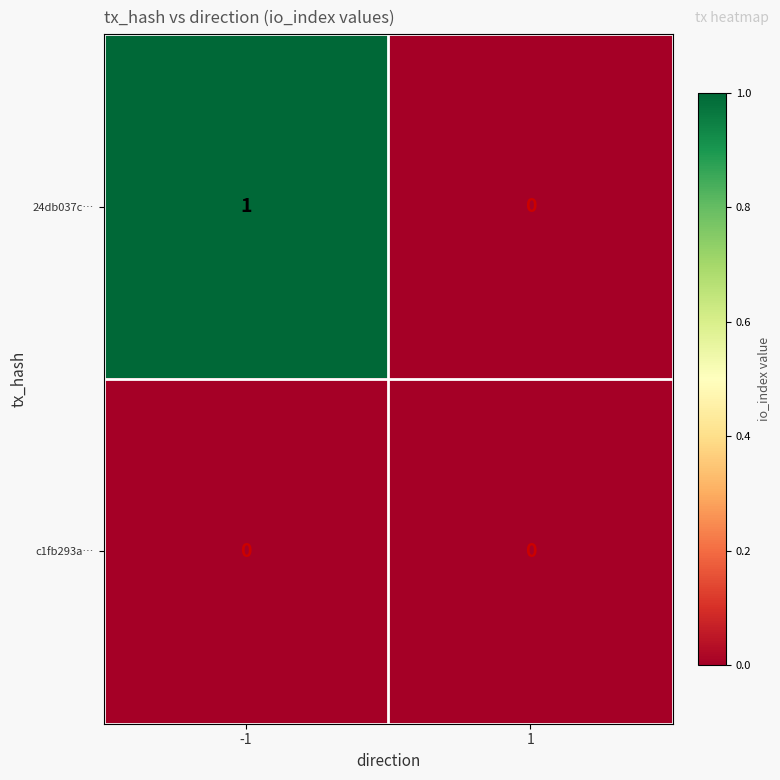

List the series in order of their overall mean, highest first.

24db037c…, c1fb293a…